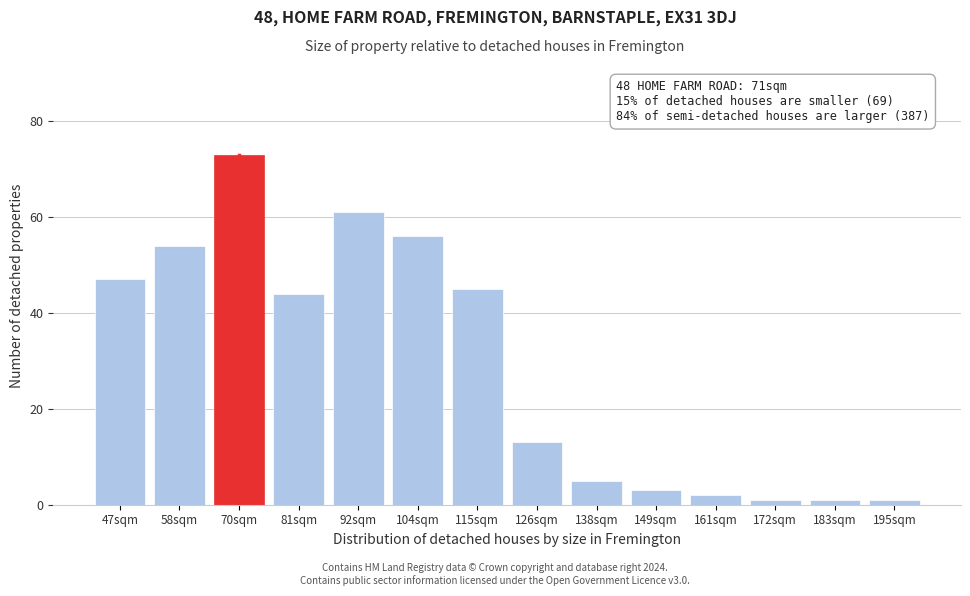

Reading right to left, what are all the values shown in this chart?

1	1	1	2	3	5	13	45	56	61	44	73	54	47